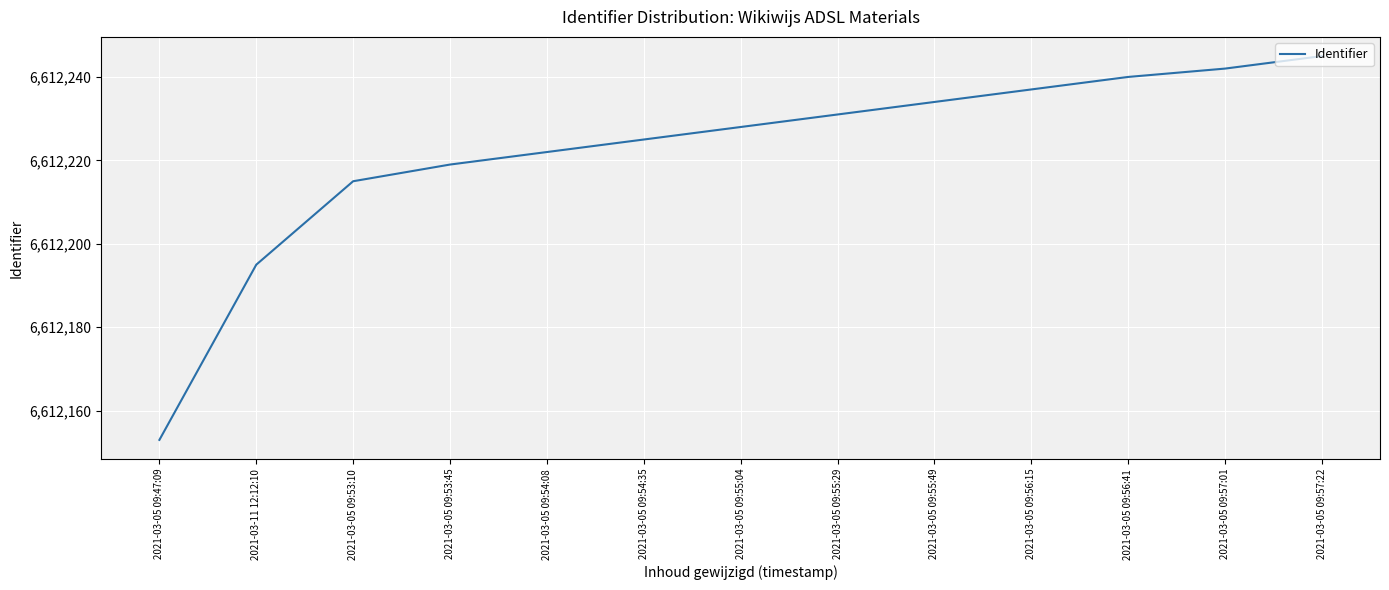

What value does the data have at 2021-03-05 09:47:09, to the nearest 10?

6612150